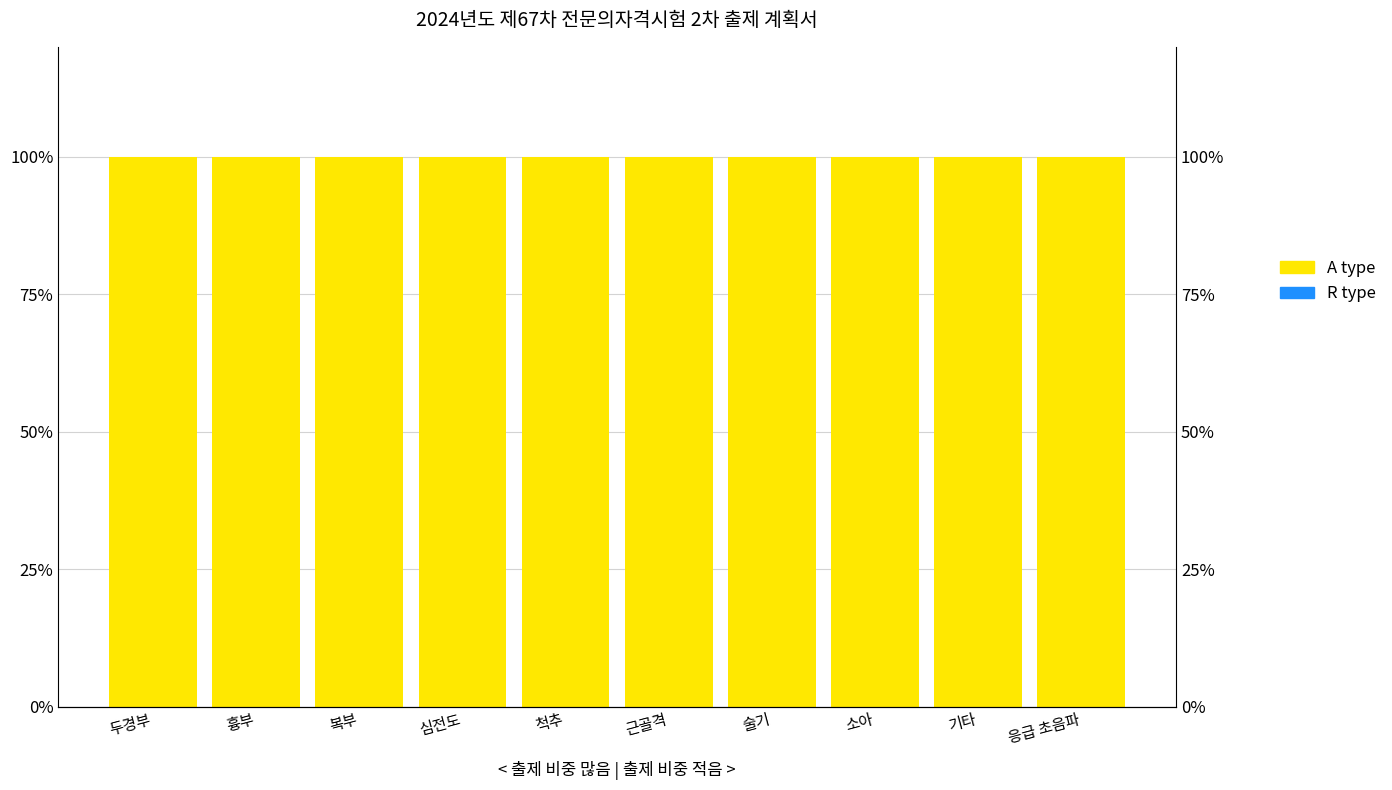

What position from the right is 술기?

4